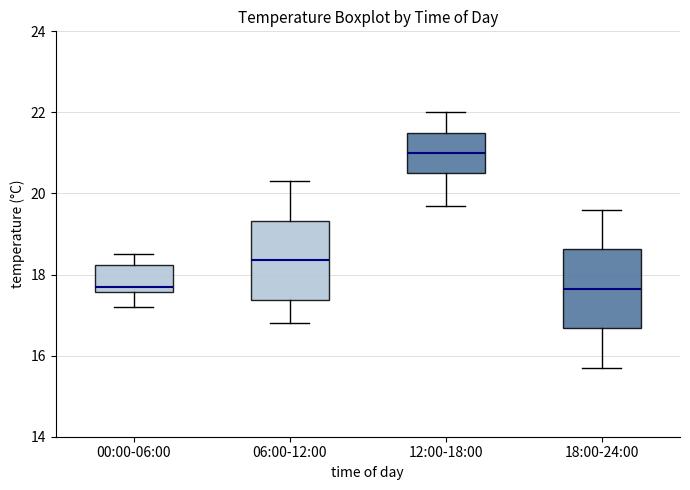

Where is the lower edge of the box for 06:00-12:00 on the y-axis? The values are not printed on the chart, so give them approximately, as read against the axis.

17.4